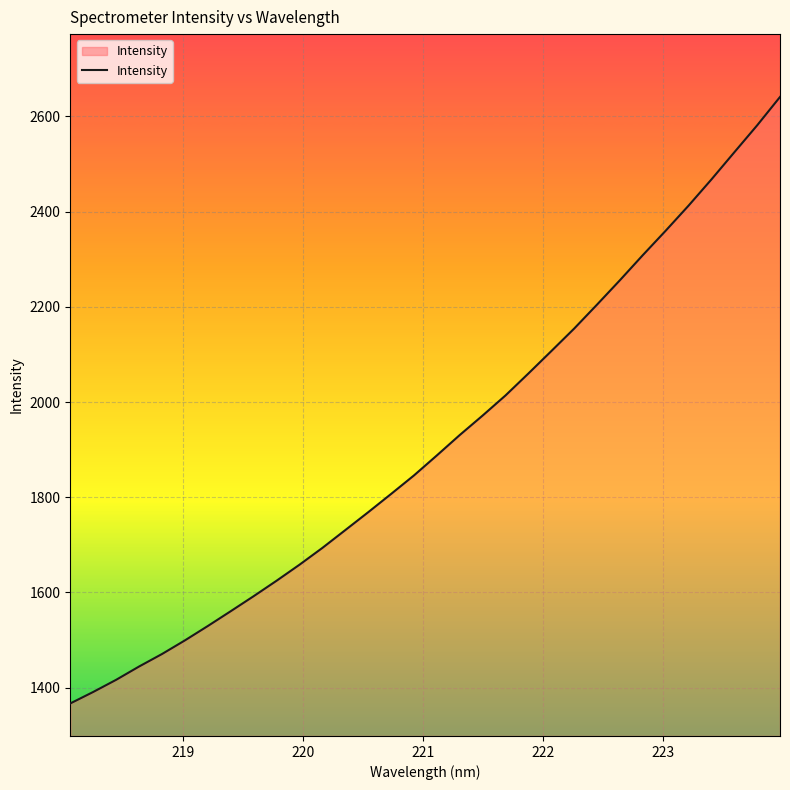

What is the maximum value shown in the chart?

2640.9